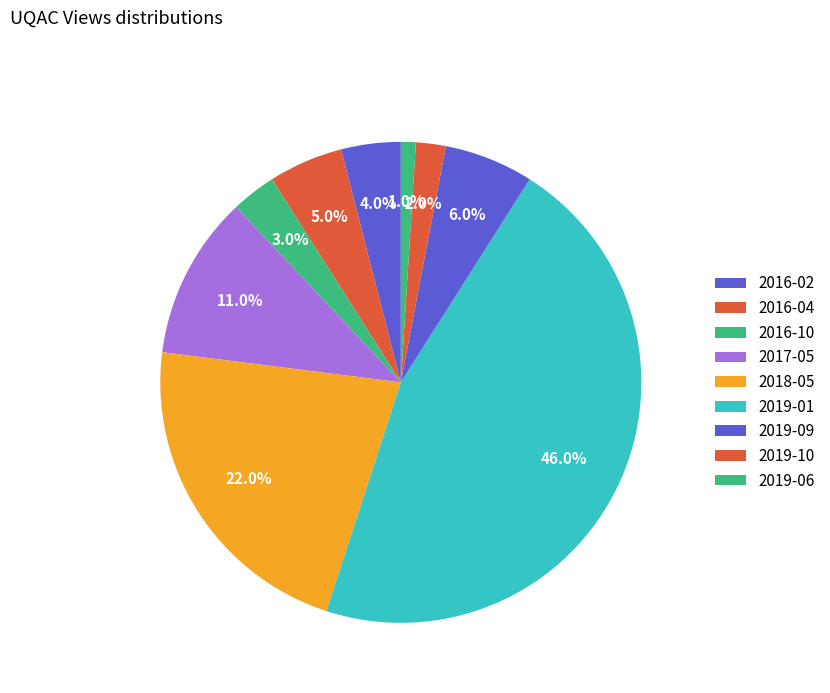

How many slices are in this pie chart?

9